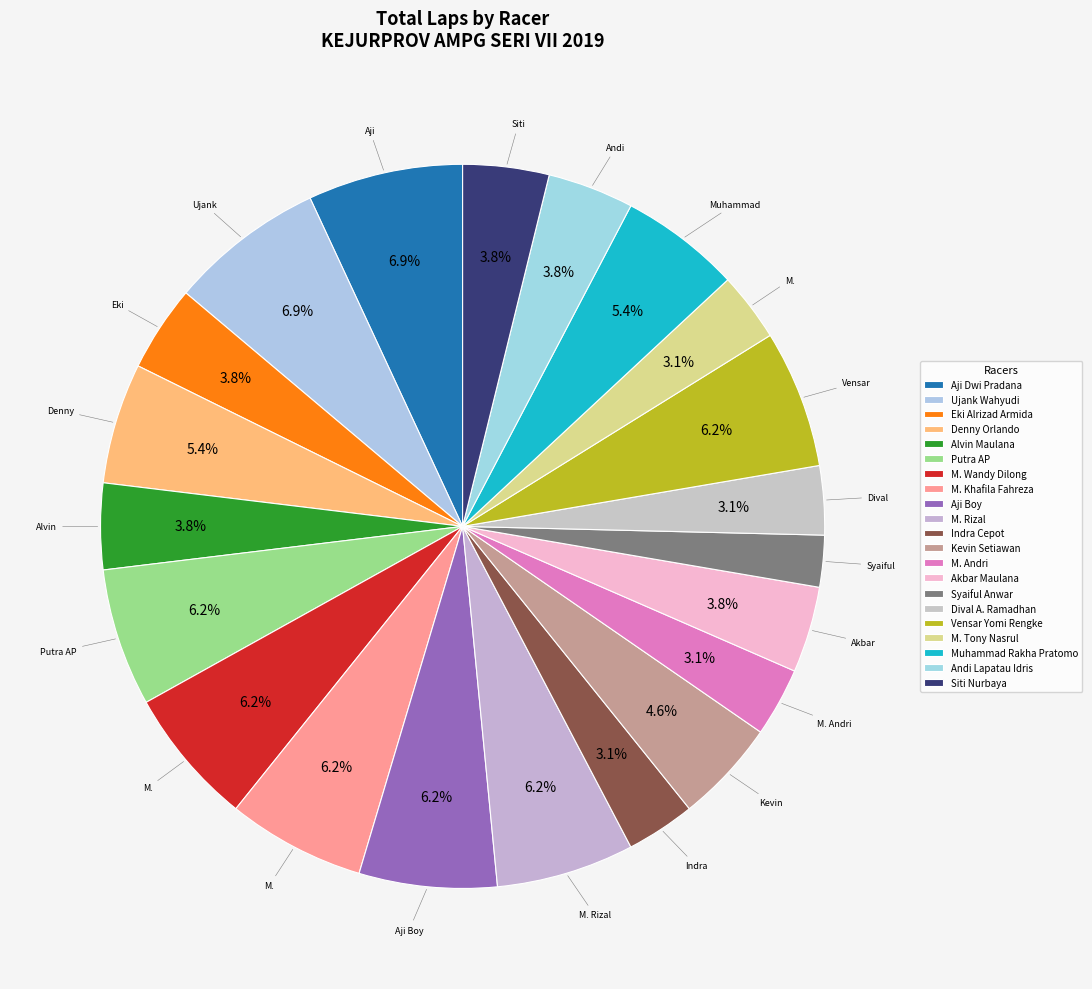

True or false: M. Andri accounts for 3% of the total.

True